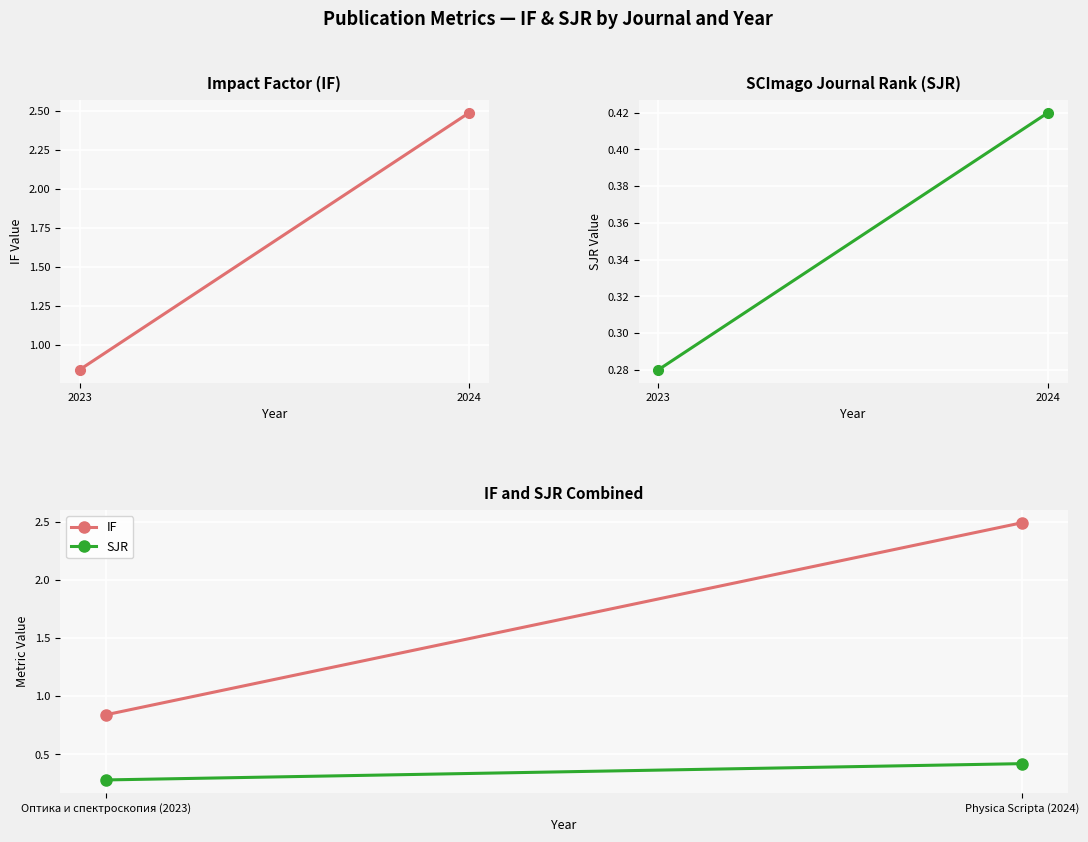

Where is SJR nearest to the value 0?

Оптика и спектроскопия (2023)